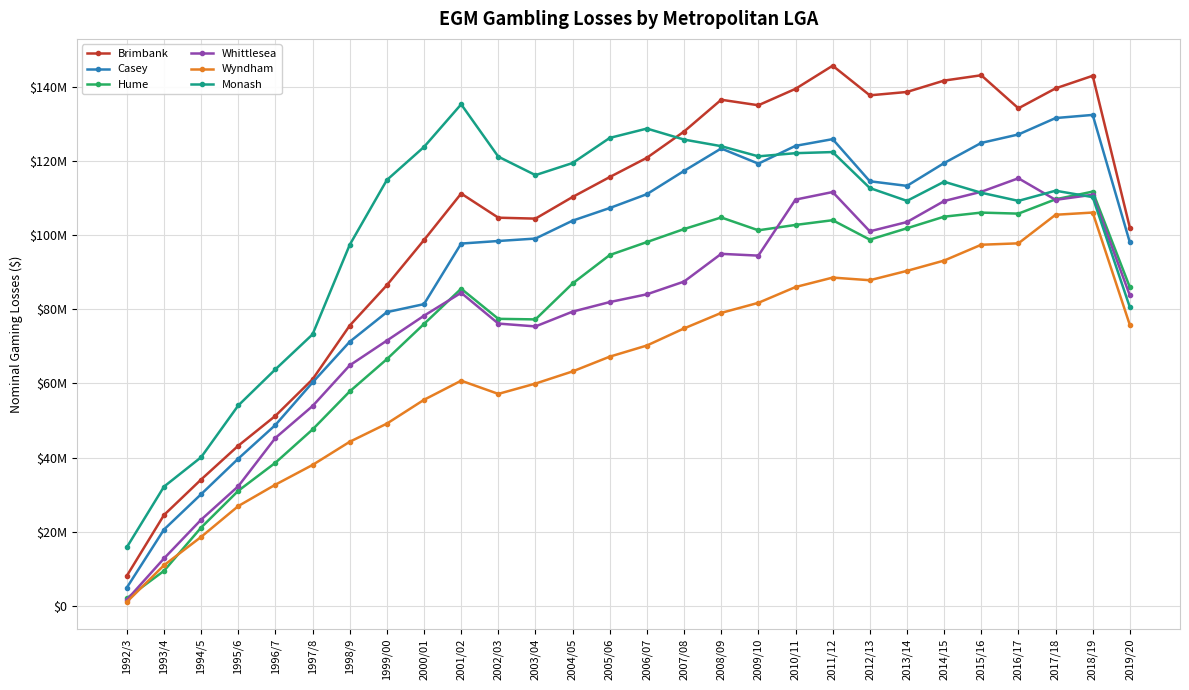

Reading left to right, transcribe all the data shown in this chart.

Brimbank: 1992/3=8181417.0	1993/4=24558897.0	1994/5=34128302.0	1995/6=43236718.0	1996/7=51286585.9	1997/8=61133973.5	1998/9=75601792.0	1999/00=86486583.5	2000/01=98653062.0	2001/02=111172338.8	2002/03=104669952.6	2003/04=104419134.2	2004/05=110253988.3	2005/06=115621938.3	2006/07=120814146.3	2007/08=127884361.6	2008/09=136447656.7	2009/10=134961751.9	2010/11=139385098.3	2011/12=145619089.8	2012/13=137637439.1	2013/14=138542665.6	2014/15=141609226.8	2015/16=143045743.5	2016/17=134141671.8	2017/18=139507225.2	2018/19=142904247.8	2019/20=101974223.8
Casey: 1992/3=4999231.0	1993/4=20642943.0	1994/5=30169844.0	1995/6=39754518.0	1996/7=48826574.7	1997/8=60284262.2	1998/9=71245313.0	1999/00=79227439.6	2000/01=81383230.0	2001/02=97699672.6	2002/03=98391013.5	2003/04=99048973.0	2004/05=103872926.0	2005/06=107279528.1	2006/07=111015117.7	2007/08=117281155.7	2008/09=123318634.8	2009/10=119231646.8	2010/11=124027120.1	2011/12=125835347.0	2012/13=114485607.0	2013/14=113243208.1	2014/15=119384478.7	2015/16=124817967.3	2016/17=127093891.9	2017/18=131514174.6	2018/19=132360622.0	2019/20=98000778.7
Hume: 1992/3=2125911.0	1993/4=9519799.0	1994/5=21179362.0	1995/6=31090524.0	1996/7=38649188.1	1997/8=47618256.5	1998/9=57864650.0	1999/00=66556065.2	2000/01=76040031.0	2001/02=85539408.3	2002/03=77421307.5	2003/04=77269209.4	2004/05=86954461.9	2005/06=94613700.5	2006/07=98102742.6	2007/08=101608645.3	2008/09=104732267.9	2009/10=101275032.1	2010/11=102718846.5	2011/12=103993534.4	2012/13=98760072.2	2013/14=101822277.7	2014/15=104943986.0	2015/16=106043755.0	2016/17=105766409.6	2017/18=109623804.8	2018/19=111695894.1	2019/20=85935114.7
Whittlesea: 1992/3=1703209.0	1993/4=12857992.0	1994/5=23299598.0	1995/6=32321486.0	1996/7=45336643.9	1997/8=53923990.5	1998/9=64888765.0	1999/00=71557259.5	2000/01=78260969.0	2001/02=84436696.5	2002/03=76144619.6	2003/04=75377775.9	2004/05=79362126.6	2005/06=81940218.5	2006/07=84033308.8	2007/08=87459035.7	2008/09=94931183.3	2009/10=94451837.6	2010/11=109542887.9	2011/12=111583555.1	2012/13=101000103.4	2013/14=103500568.1	2014/15=109161212.0	2015/16=111651602.4	2016/17=115293165.4	2017/18=109477625.9	2018/19=110856167.8	2019/20=83730104.3
Wyndham: 1992/3=1141992.0	1993/4=11029434.0	1994/5=18666187.0	1995/6=26975073.0	1996/7=32745484.6	1997/8=38055507.8	1998/9=44297089.0	1999/00=49192195.2	2000/01=55607134.0	2001/02=60757743.3	2002/03=57199692.7	2003/04=59977617.6	2004/05=63256369.8	2005/06=67233711.3	2006/07=70236333.7	2007/08=74836813.9	2008/09=79020729.4	2009/10=81735012.5	2010/11=85988380.9	2011/12=88533566.2	2012/13=87822812.1	2013/14=90342545.3	2014/15=93116687.9	2015/16=97384531.8	2016/17=97761233.6	2017/18=105458372.2	2018/19=106057102.2	2019/20=75755562.0
Monash: 1992/3=15882691.0	1993/4=32206956.0	1994/5=40134041.0	1995/6=54078444.0	1996/7=63817631.6	1997/8=73234749.1	1998/9=97362804.0	1999/00=114825910.2	2000/01=123731689.0	2001/02=135214941.7	2002/03=121110948.1	2003/04=116141093.9	2004/05=119402401.1	2005/06=126167612.4	2006/07=128681581.1	2007/08=125714694.0	2008/09=123940166.4	2009/10=121199336.6	2010/11=122053303.7	2011/12=122352426.2	2012/13=112663385.3	2013/14=109202526.6	2014/15=114356289.3	2015/16=111391124.0	2016/17=109200787.1	2017/18=111942285.4	2018/19=110209894.9	2019/20=80541622.8